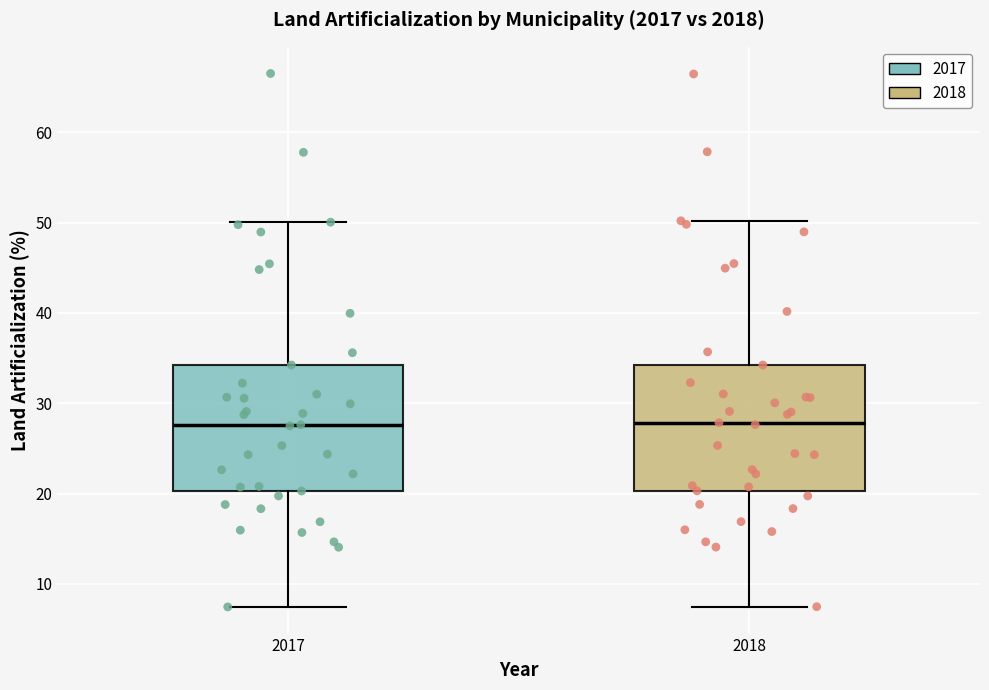

Where does the median line of the box at x = 2017 sit on the y-axis? The values are not printed on the chart, so give them approximately, as read against the axis.

28